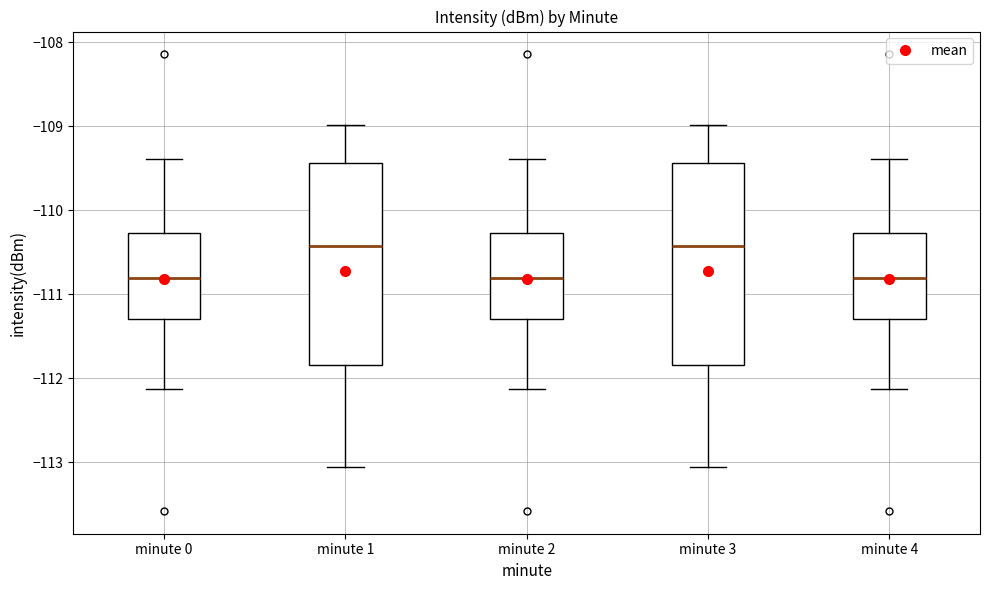

Where does the upper whisker of the box for minute 2 end on the y-axis? The values are not printed on the chart, so give them approximately, as read against the axis.

-109.4